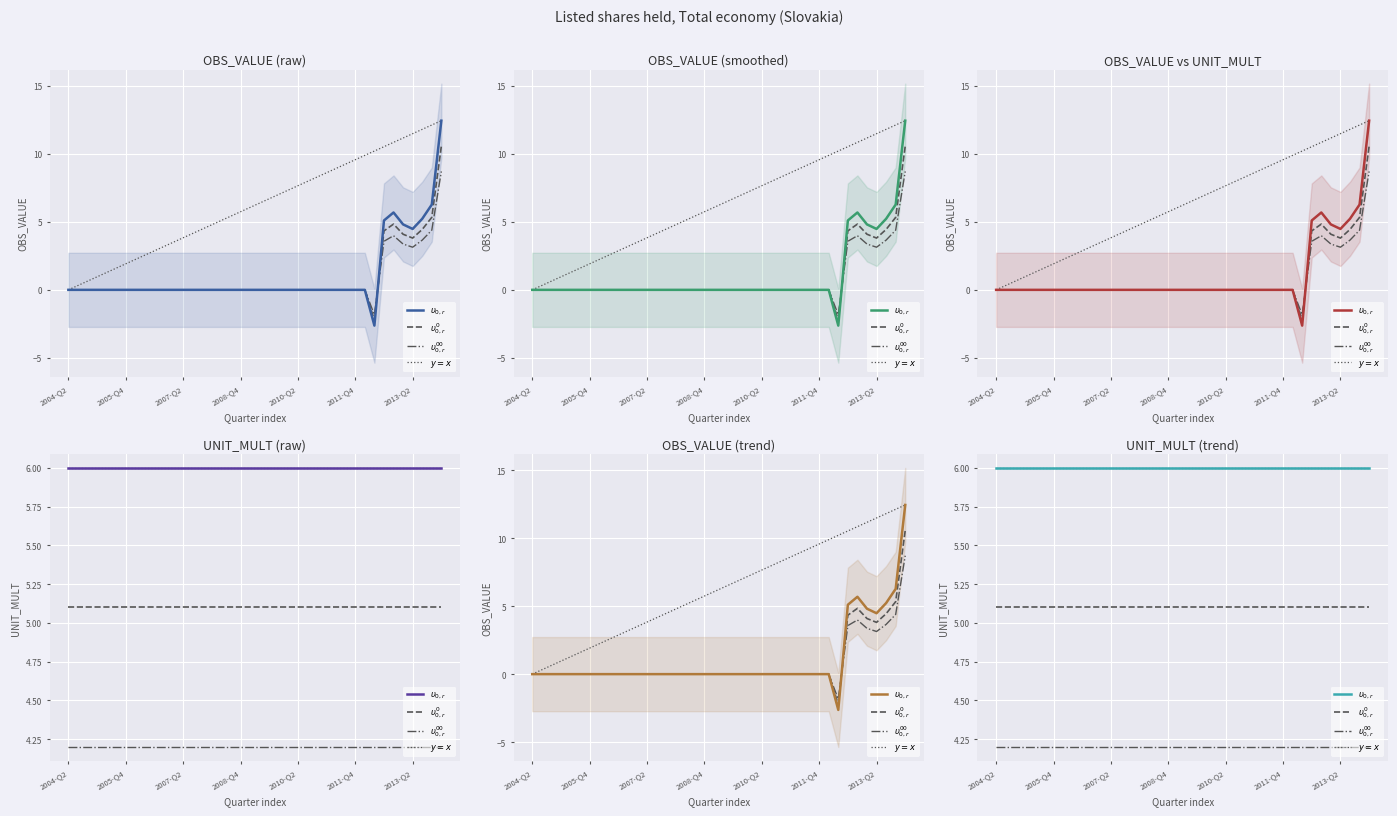

At which label does $\upsilon^0_{0,r}$ reach its peak?

2004-Q2